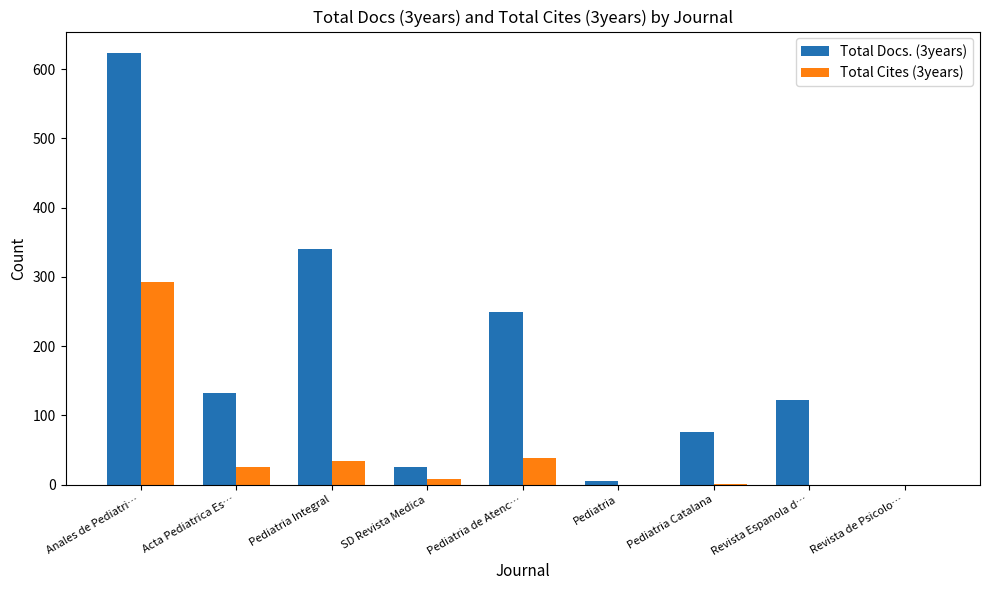

True or false: Total Cites (3years) has a value of 38 at Pediatria de Atenc….

True